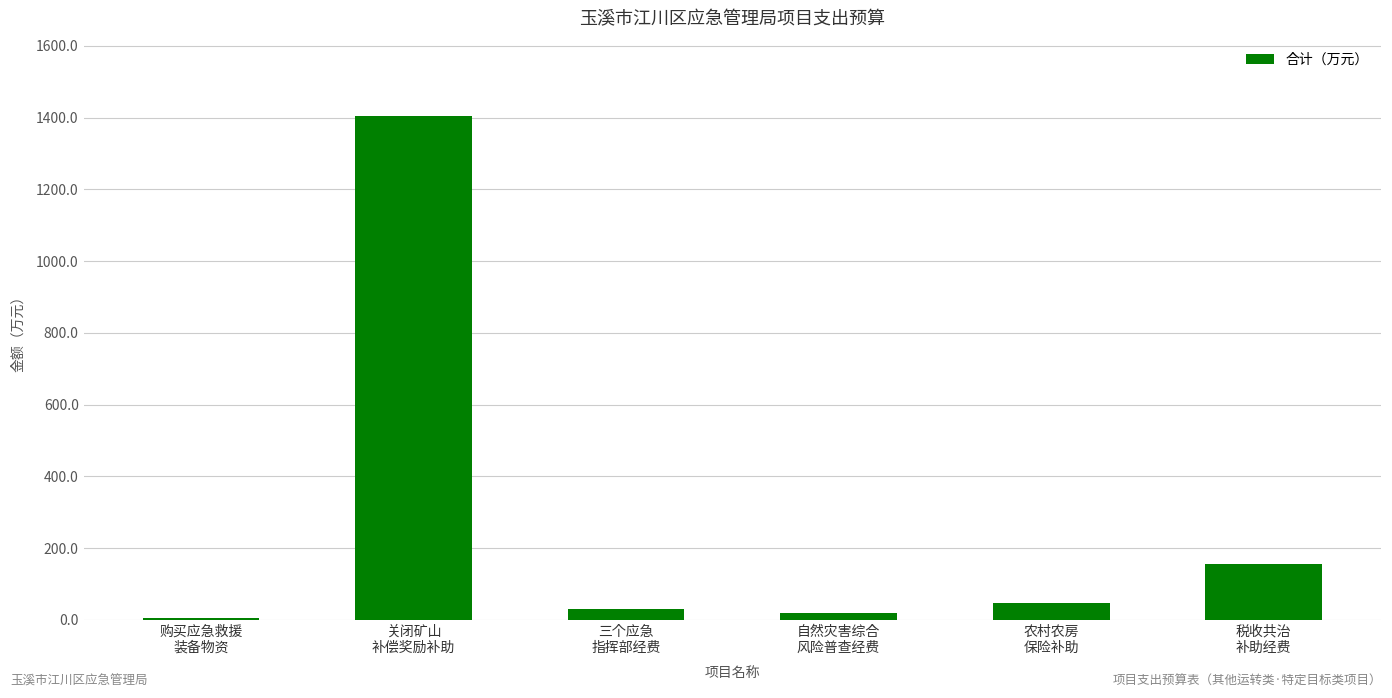

What is the sum of all values?

1661.4